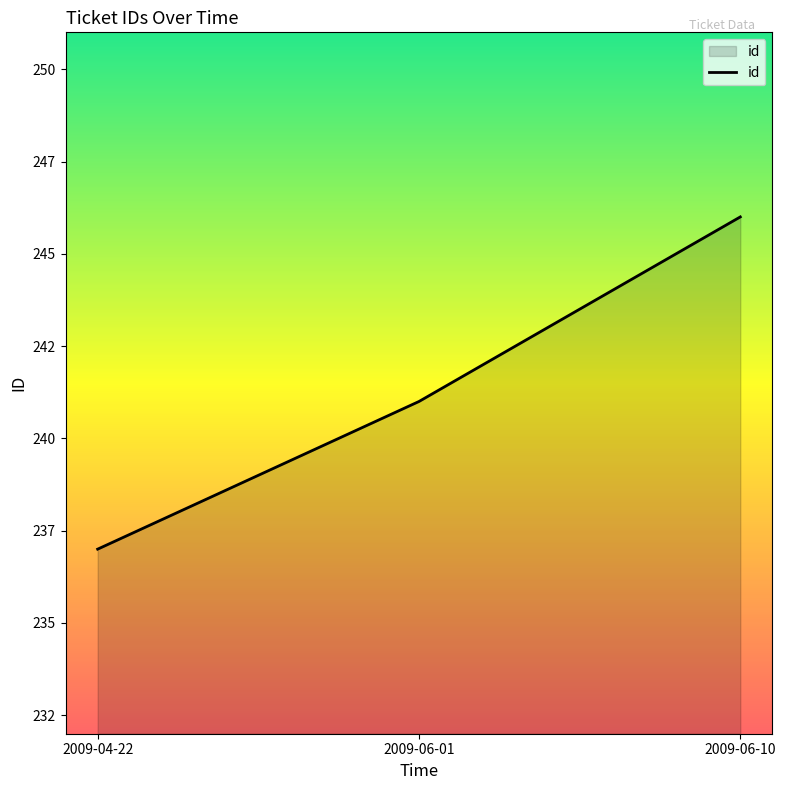

Is this an area chart (filled region under the line)?

Yes